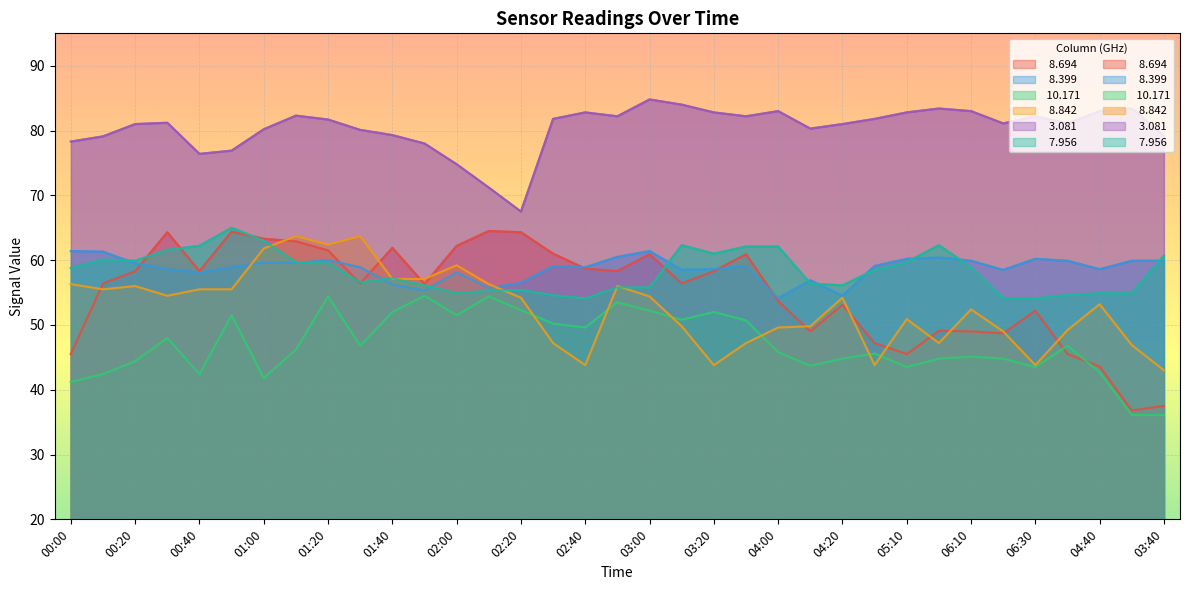

Rank the series by their maximum value, from lowest to highest.

 10.171,   8.399,   8.842,   8.694,   7.956,   3.081